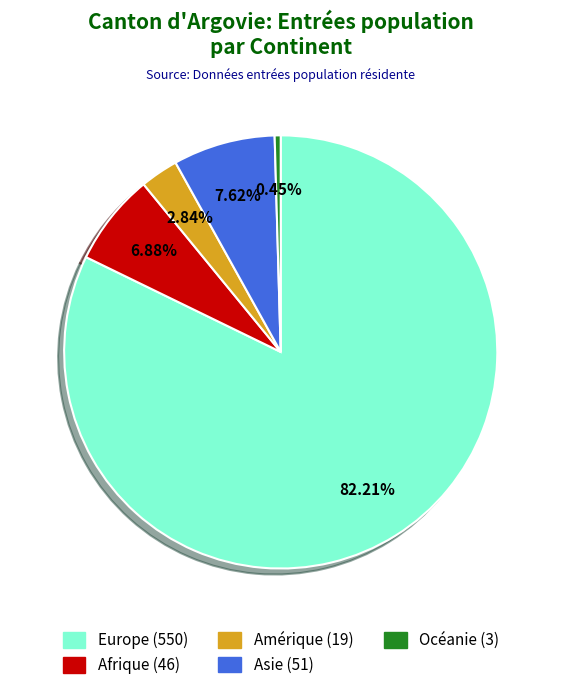

What is the ratio of the value at Asie to the value at Amérique?

2.7